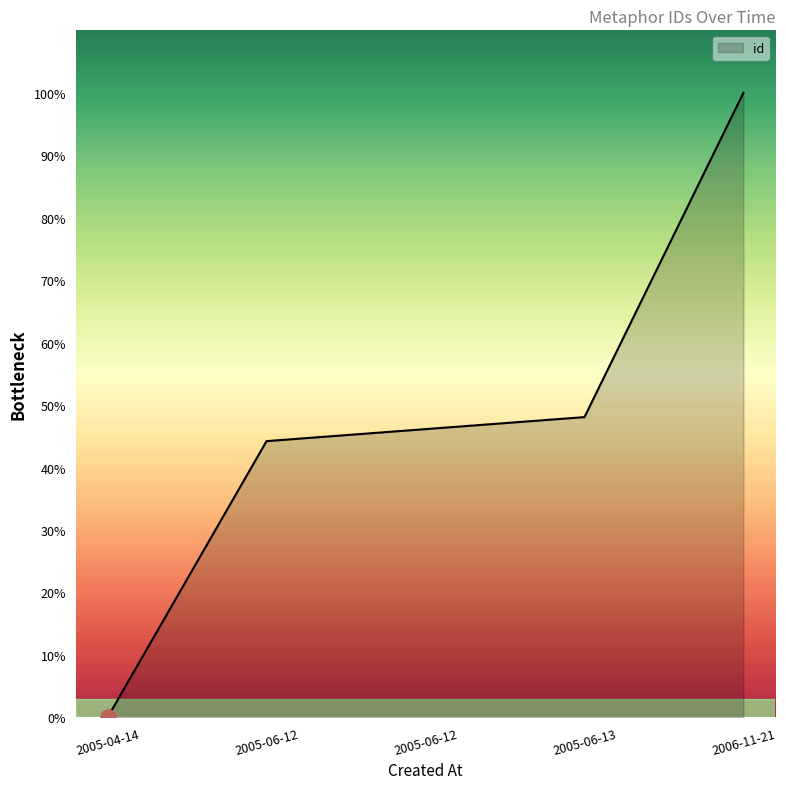

Between 2005-04-14 and 2005-06-12, which is larger?

2005-06-12